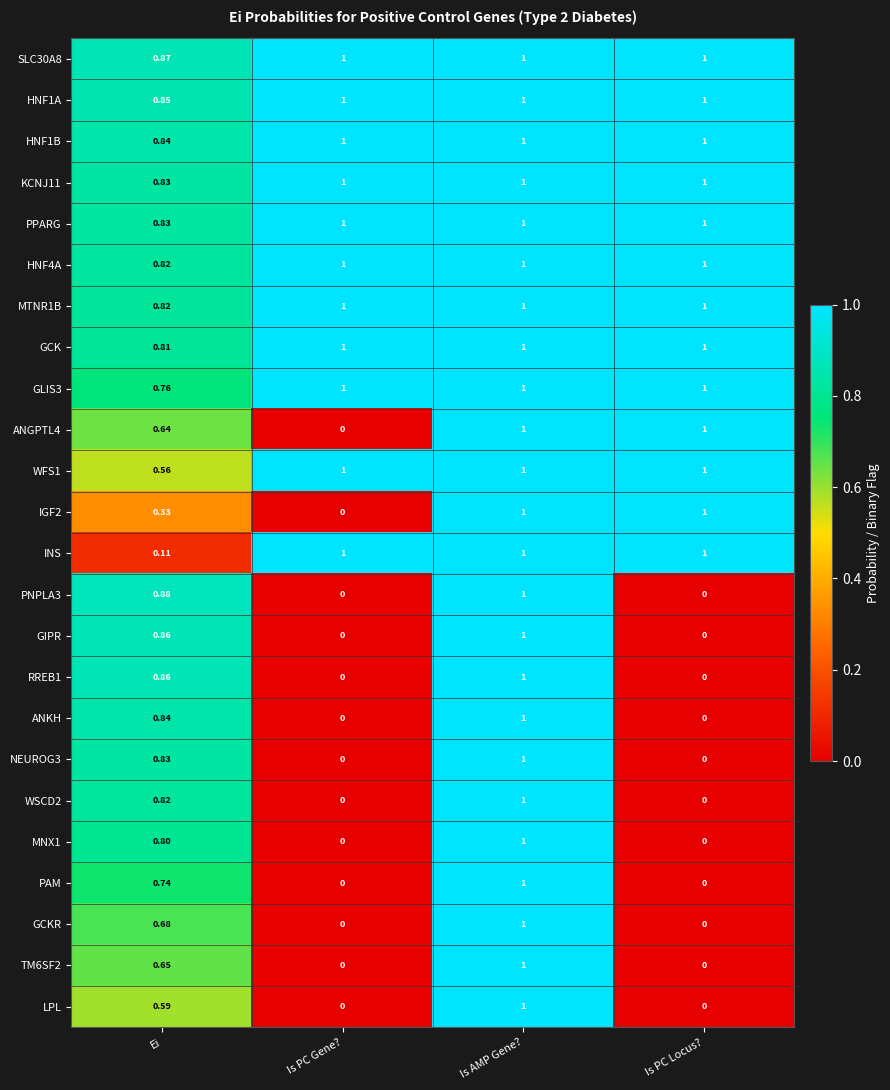

What is the total value across all series at Is PC Gene??

11.0